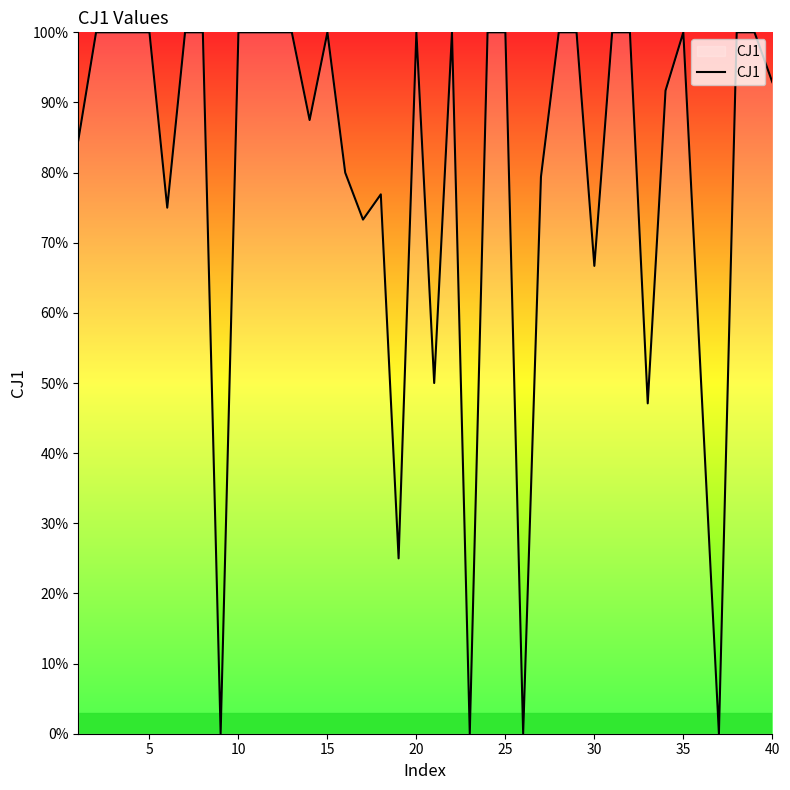

What is the maximum value shown in the chart?

1.0